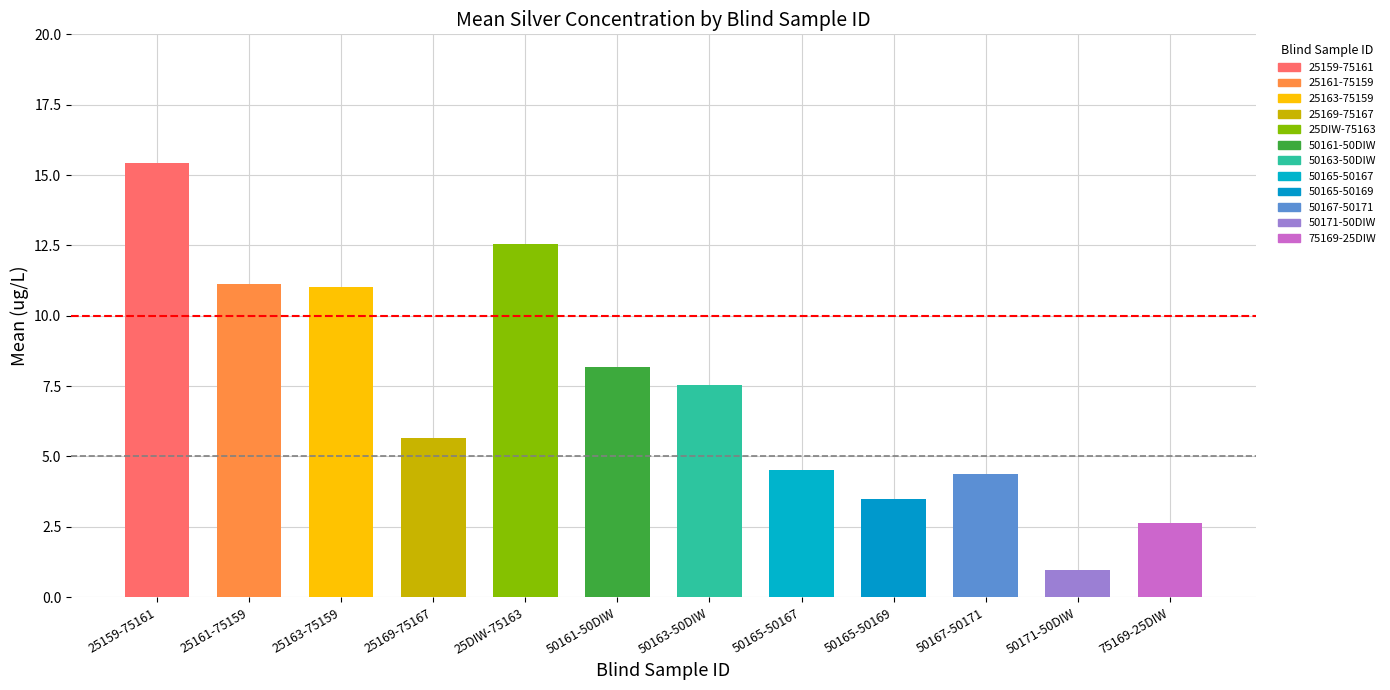

Reading left to right, what are all the values shown in this chart?

15.4	11.1	11.0	5.6	12.5	8.2	7.6	4.5	3.5	4.4	1.0	2.6